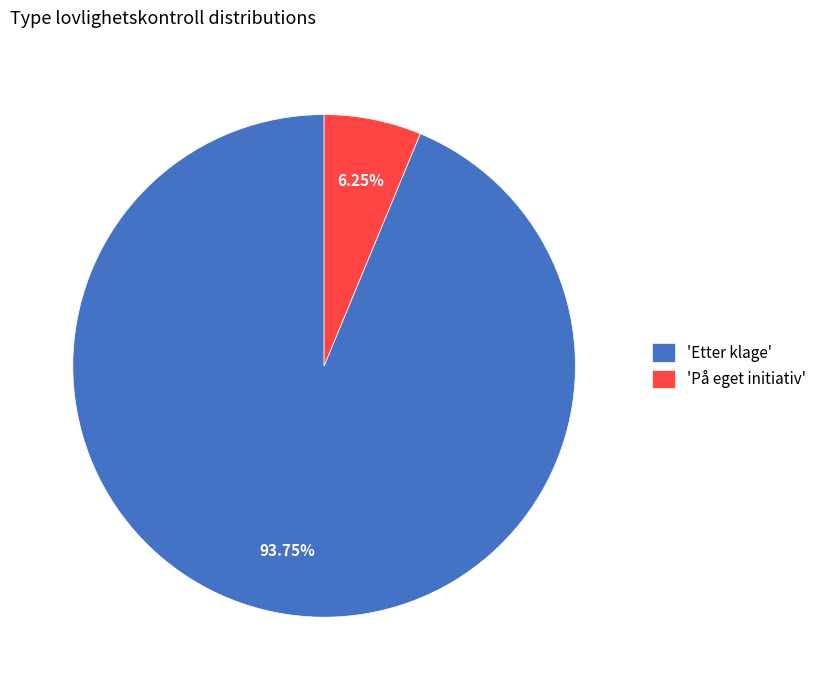

Rank the categories by value from lowest to highest.

'På eget initiativ', 'Etter klage'